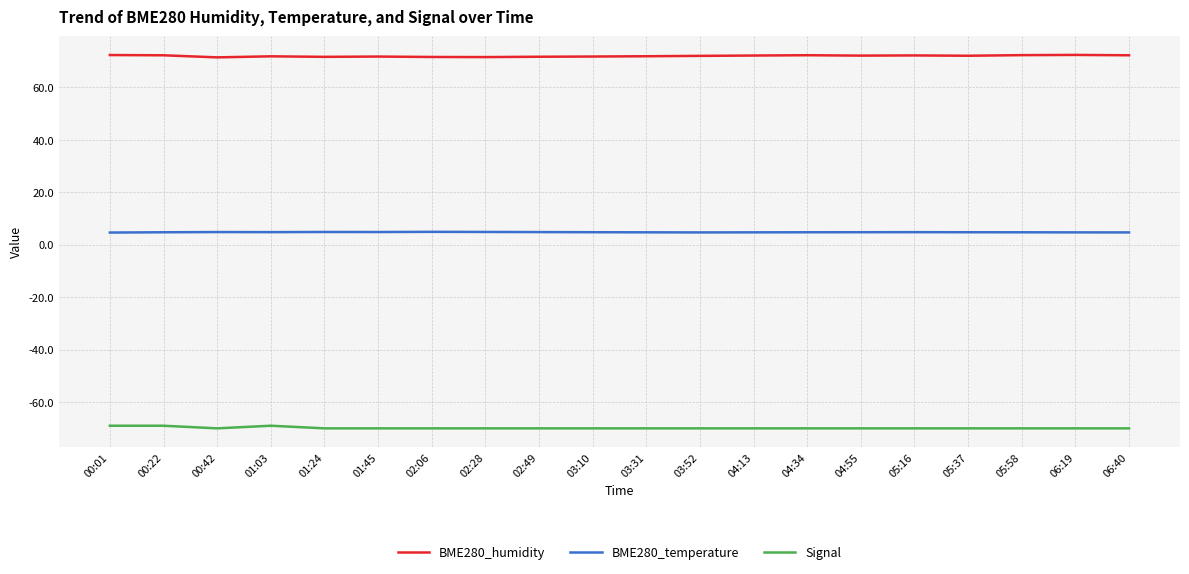

What is the spread (max minus min) of values at 01:03?

140.9